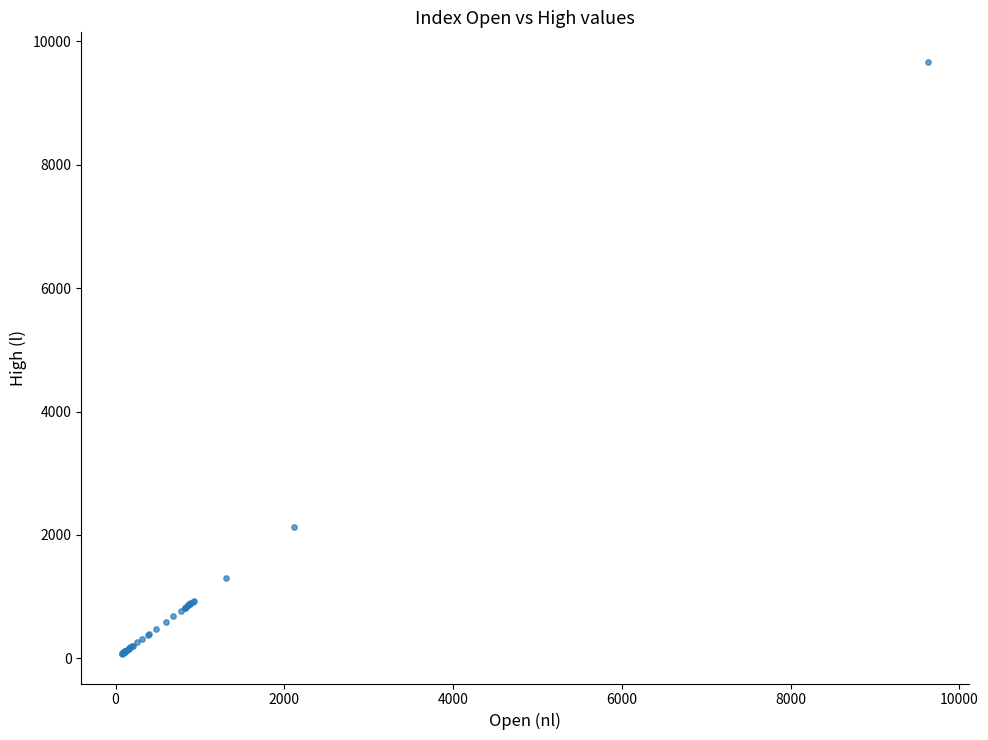

What Y value in the scatter plot is closest to 4869?

2120.5